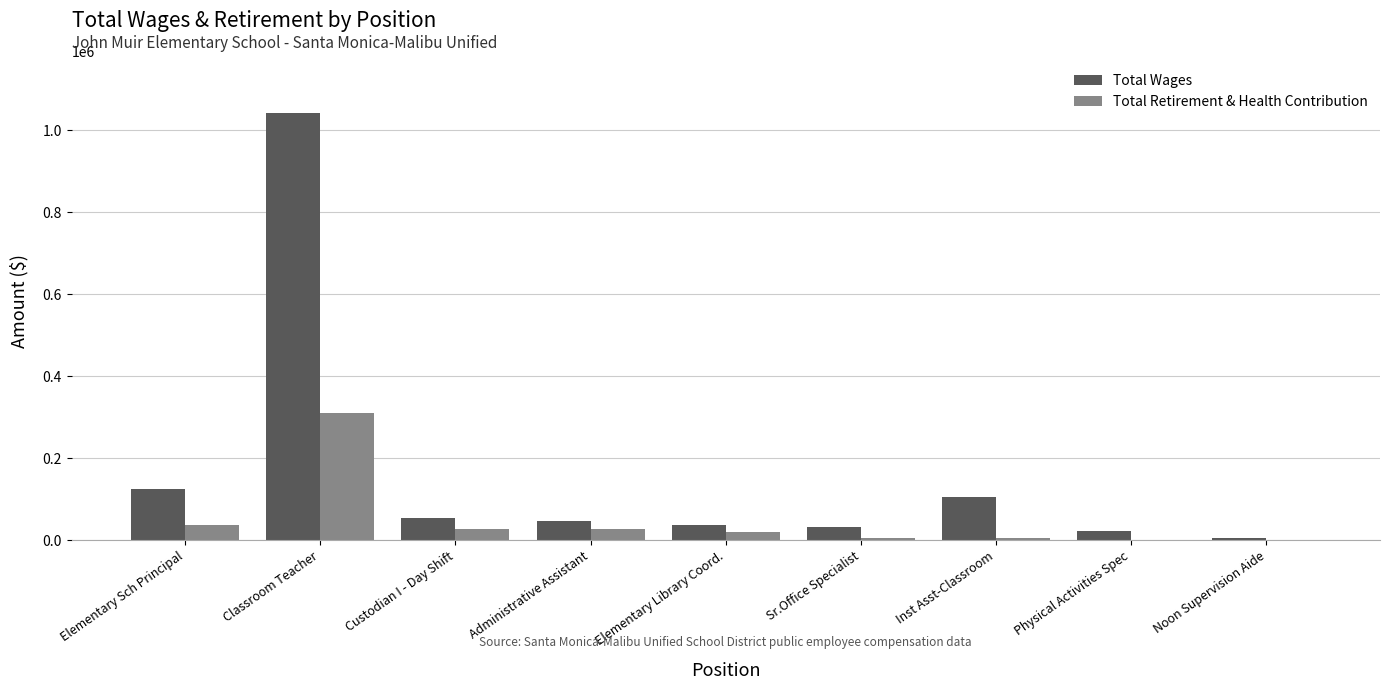

What is the approximate value of Total Wages at Classroom Teacher?

1041997